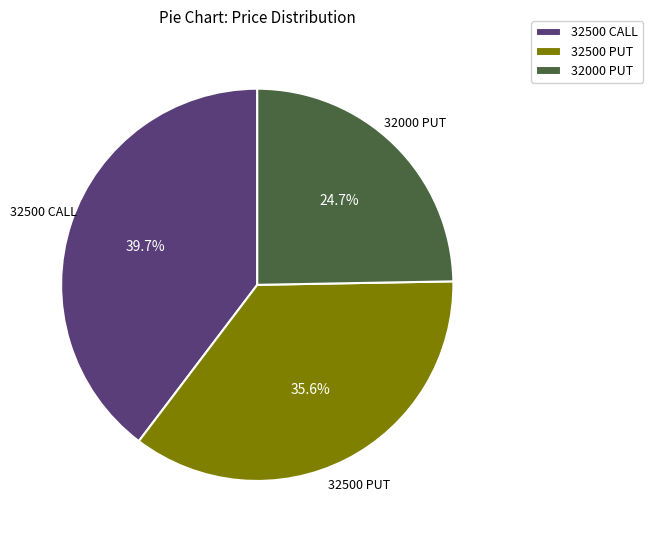

True or false: 32500 CALL accounts for 40% of the total.

True